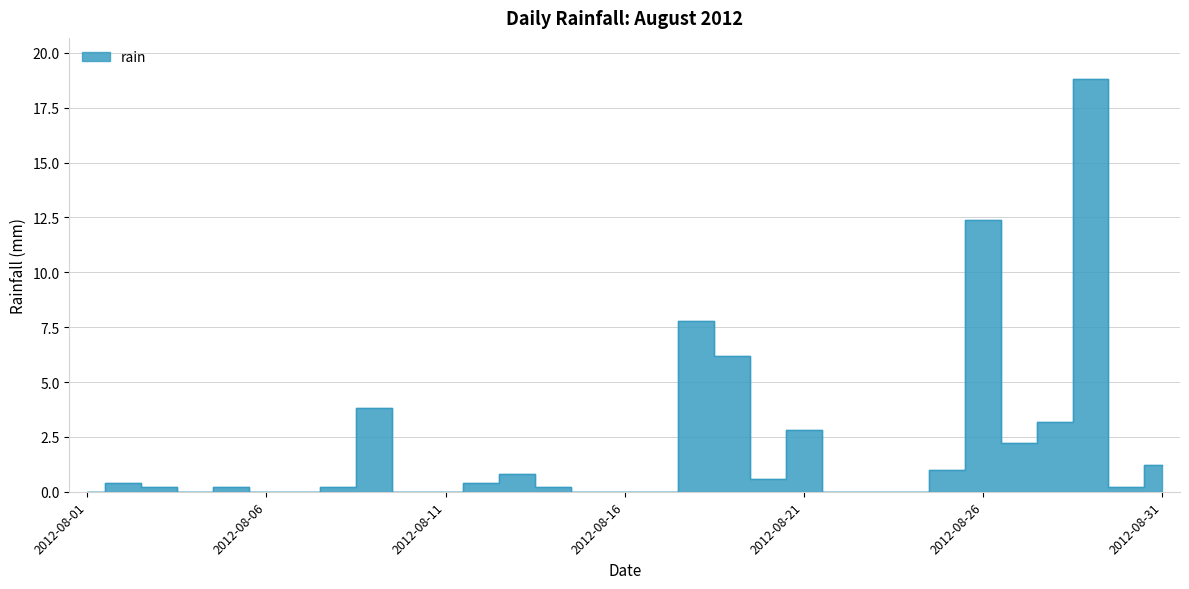

Reading left to right, transcribe all the data shown in this chart.

2012-08-01=0.0	2012-08-02=0.4	2012-08-03=0.2	2012-08-04=0.0	2012-08-05=0.2	2012-08-06=0.0	2012-08-07=0.0	2012-08-08=0.2	2012-08-09=3.8	2012-08-10=0.0	2012-08-11=0.0	2012-08-12=0.4	2012-08-13=0.8	2012-08-14=0.2	2012-08-15=0.0	2012-08-16=0.0	2012-08-17=0.0	2012-08-18=7.8	2012-08-19=6.2	2012-08-20=0.6	2012-08-21=2.8	2012-08-22=0.0	2012-08-23=0.0	2012-08-24=0.0	2012-08-25=1.0	2012-08-26=12.4	2012-08-27=2.2	2012-08-28=3.2	2012-08-29=18.8	2012-08-30=0.2	2012-08-31=1.2